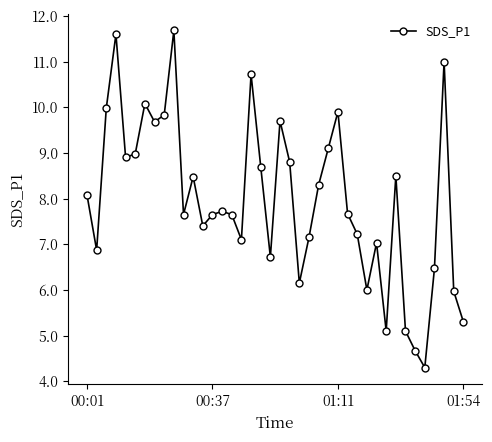

Reading left to right, list all the values displayed in this chart.

8.1	6.9	10.0	11.6	8.9	9.0	10.1	9.7	9.8	11.7	7.7	8.5	7.4	7.7	7.7	7.7	7.1	10.7	8.7	6.7	9.7	8.8	6.2	7.2	8.3	9.1	9.9	7.7	7.2	6.0	7.0	5.1	8.5	5.1	4.7	4.3	6.5	11.0	6.0	5.3